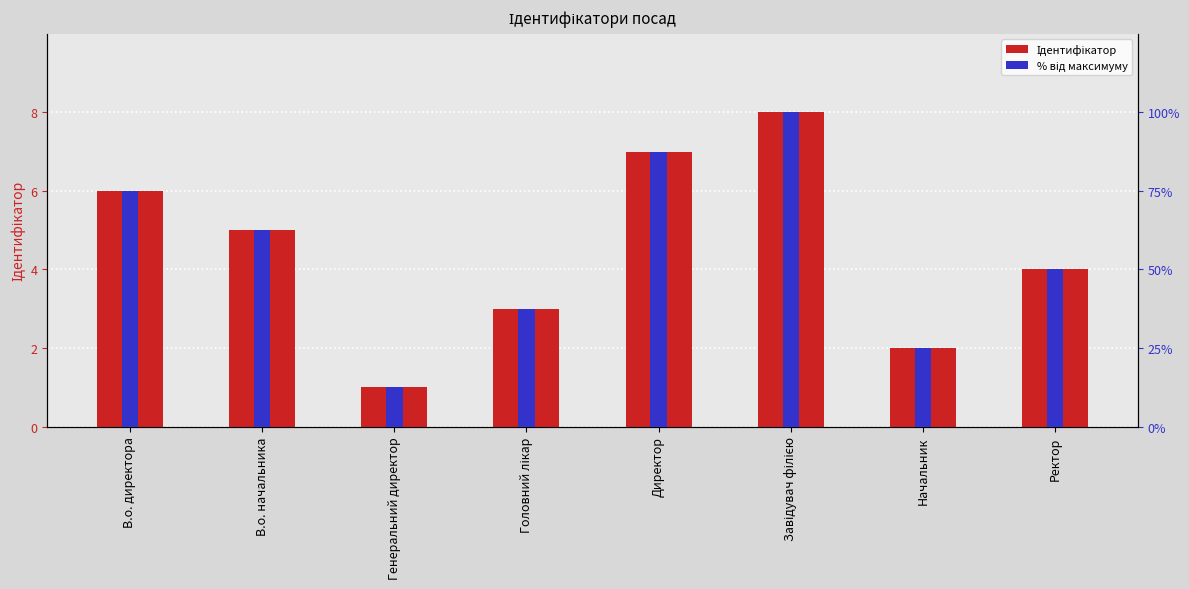

What is the value of the Ідентифікатор bar at the 7th from the left?

2.0